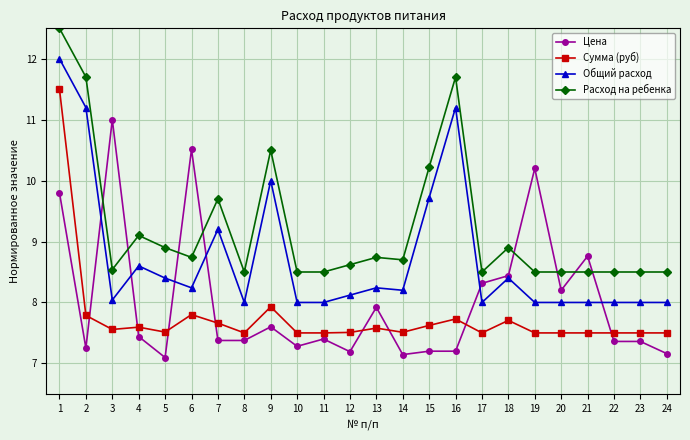

List the series in order of their overall mean, lowest first.

Сумма (руб), Цена, Общий расход, Расход на ребенка